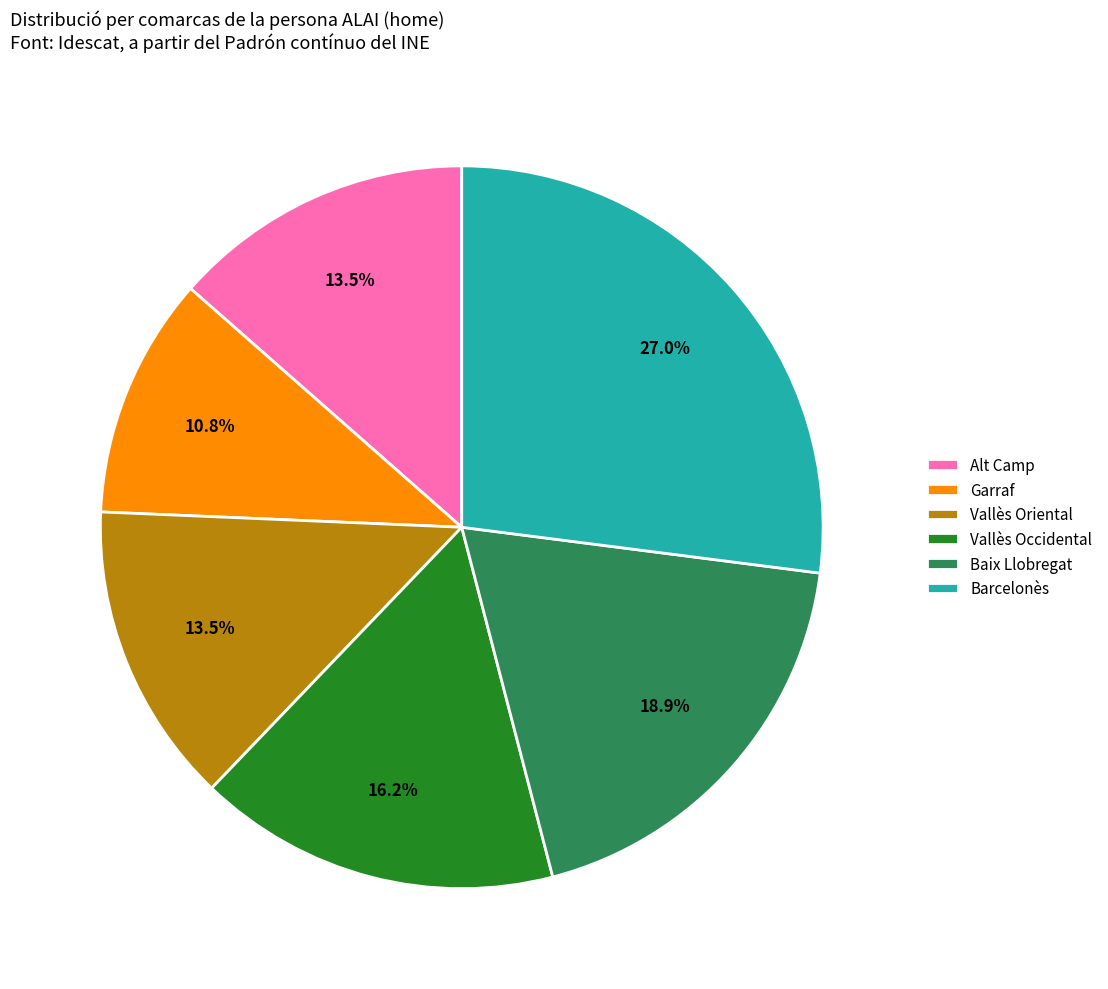

How much of the chart is everything except Vallès Occidental?

83.8%